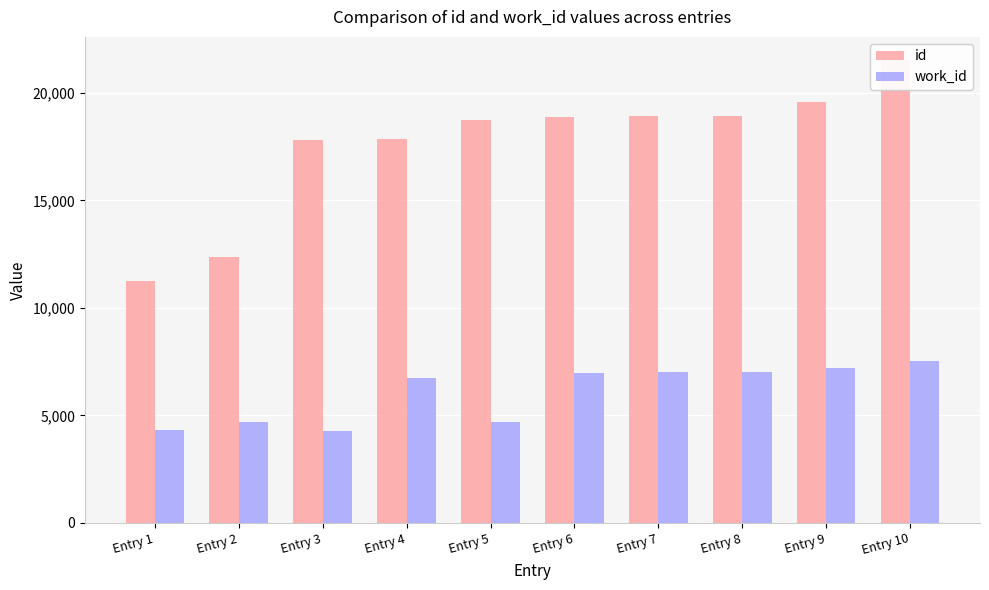

Is it true that work_id equals 4685 at Entry 2?

True